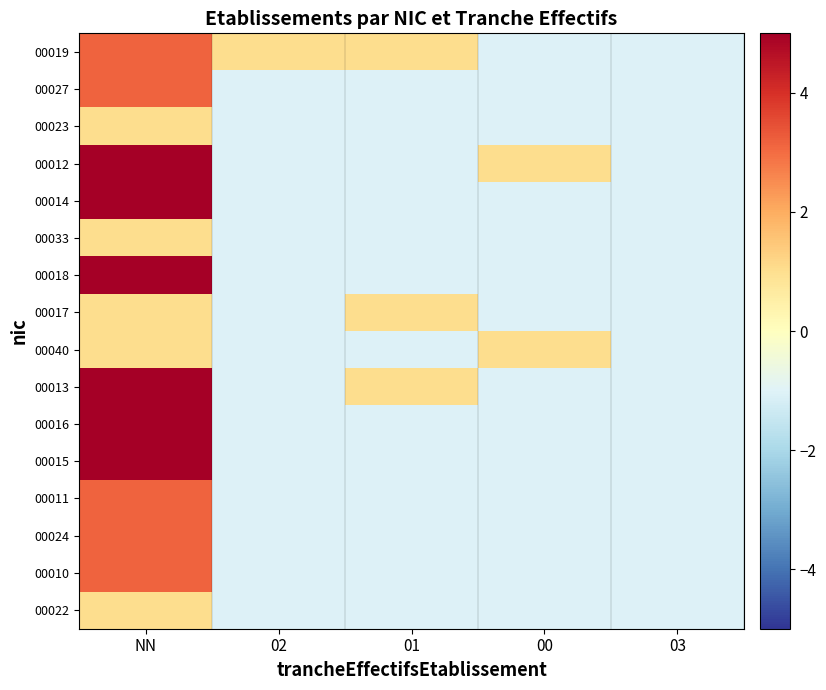

Reading left to right, what are all the values shown in this chart?

00019: NN=3.2	02=1.1	01=1.1	00=-1.1	03=-1.1
00027: NN=3.2	02=-1.1	01=-1.1	00=-1.1	03=-1.1
00023: NN=1.1	02=-1.1	01=-1.1	00=-1.1	03=-1.1
00012: NN=5.3	02=-1.1	01=-1.1	00=1.1	03=-1.1
00014: NN=5.3	02=-1.1	01=-1.1	00=-1.1	03=-1.1
00033: NN=1.1	02=-1.1	01=-1.1	00=-1.1	03=-1.1
00018: NN=7.4	02=-1.1	01=-1.1	00=-1.1	03=-1.1
00017: NN=1.1	02=-1.1	01=1.1	00=-1.1	03=-1.1
00040: NN=1.1	02=-1.1	01=-1.1	00=1.1	03=-1.1
00013: NN=5.3	02=-1.1	01=1.1	00=-1.1	03=-1.1
00016: NN=5.3	02=-1.1	01=-1.1	00=-1.1	03=-1.1
00015: NN=5.3	02=-1.1	01=-1.1	00=-1.1	03=-1.1
00011: NN=3.2	02=-1.1	01=-1.1	00=-1.1	03=-1.1
00024: NN=3.2	02=-1.1	01=-1.1	00=-1.1	03=-1.1
00010: NN=3.2	02=-1.1	01=-1.1	00=-1.1	03=-1.1
00022: NN=1.1	02=-1.1	01=-1.1	00=-1.1	03=-1.1